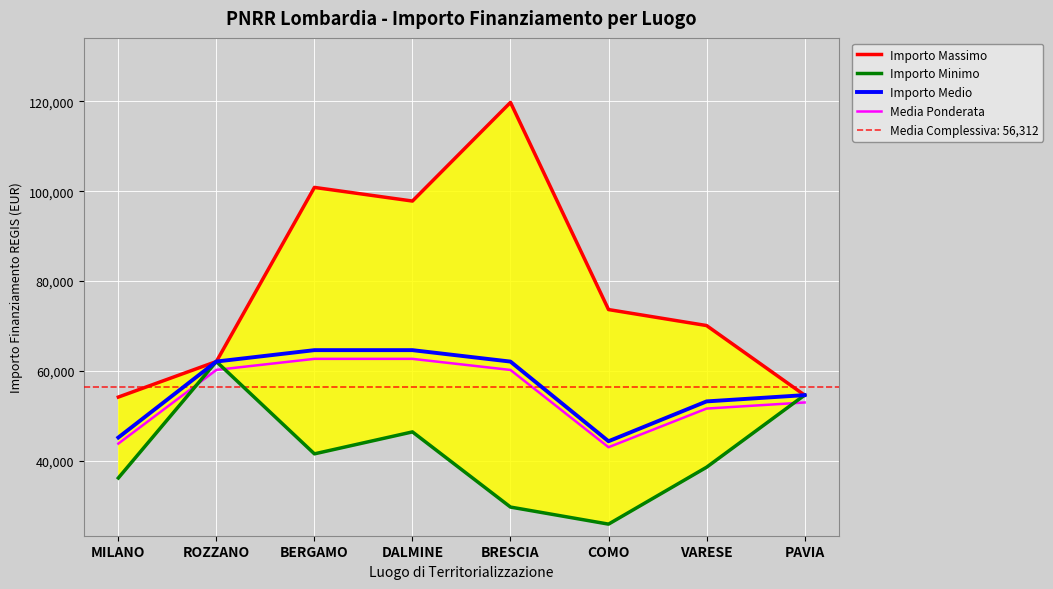

What are all the series names shown in the legend?

Importo Massimo, Importo Minimo, Importo Medio, Media Ponderata